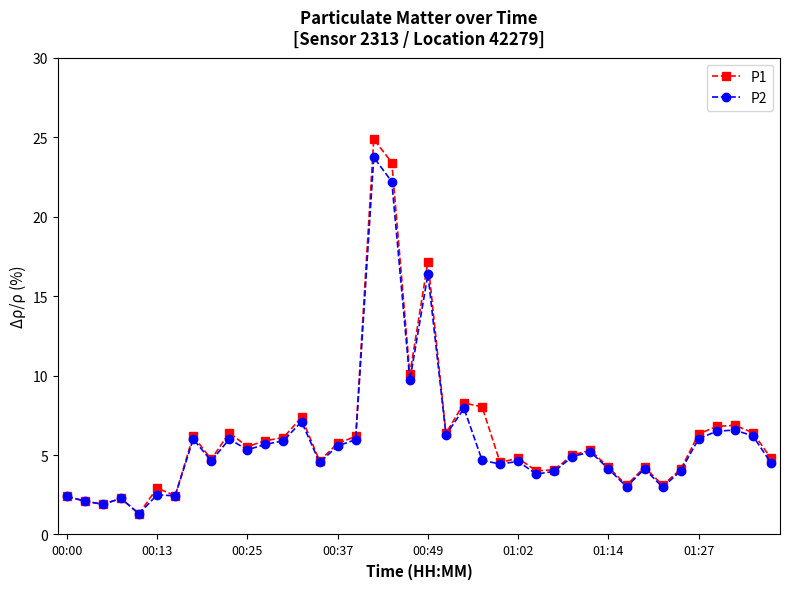

Rank the series by their average value, from highest to lowest.

P1, P2